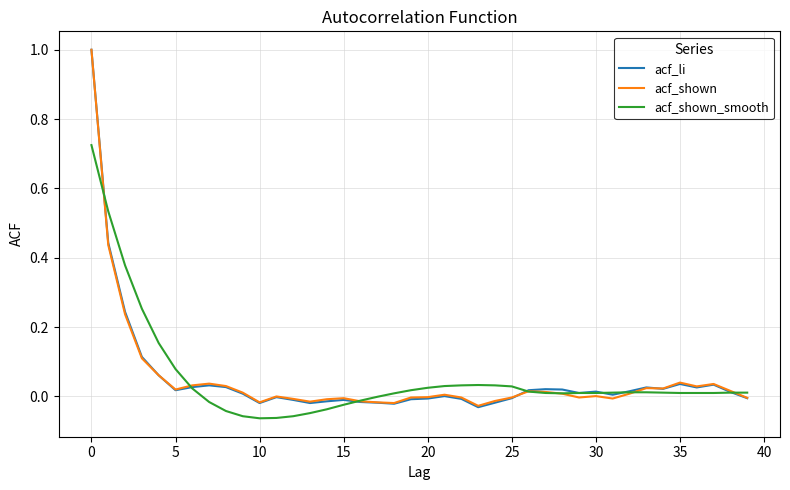

What is the maximum value shown in the chart?

1.0